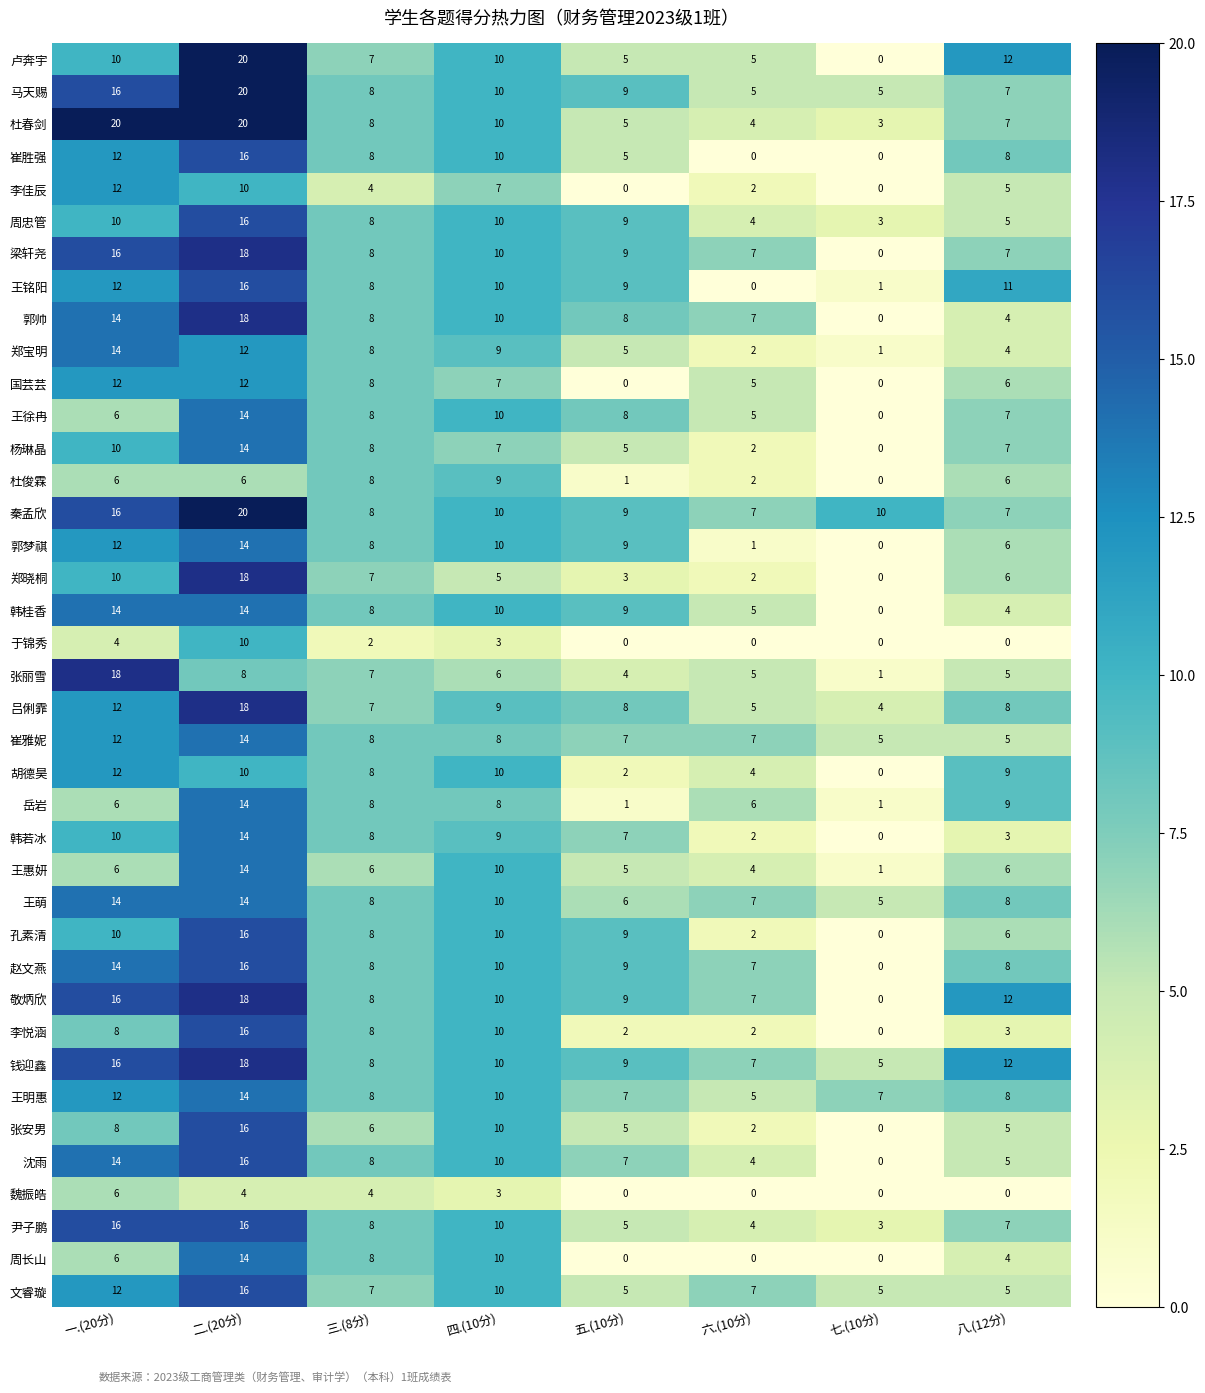

Which series has the largest total across all categories?

秦孟欣